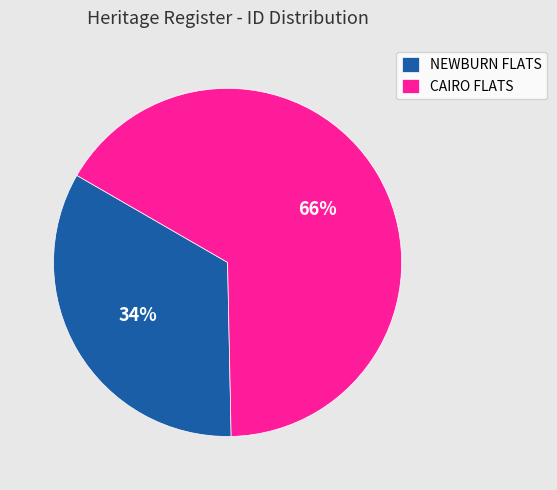

What is the majority slice?

CAIRO FLATS